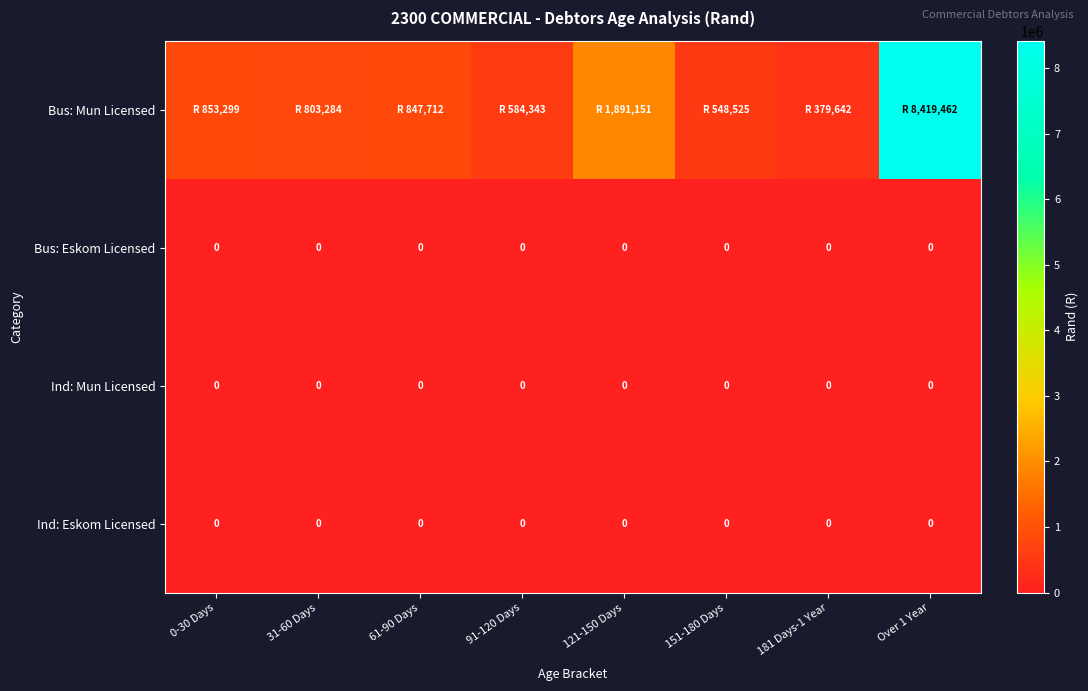

The Ind: Mun Licensed series shows 0 at 31-60 Days. True or false?

True